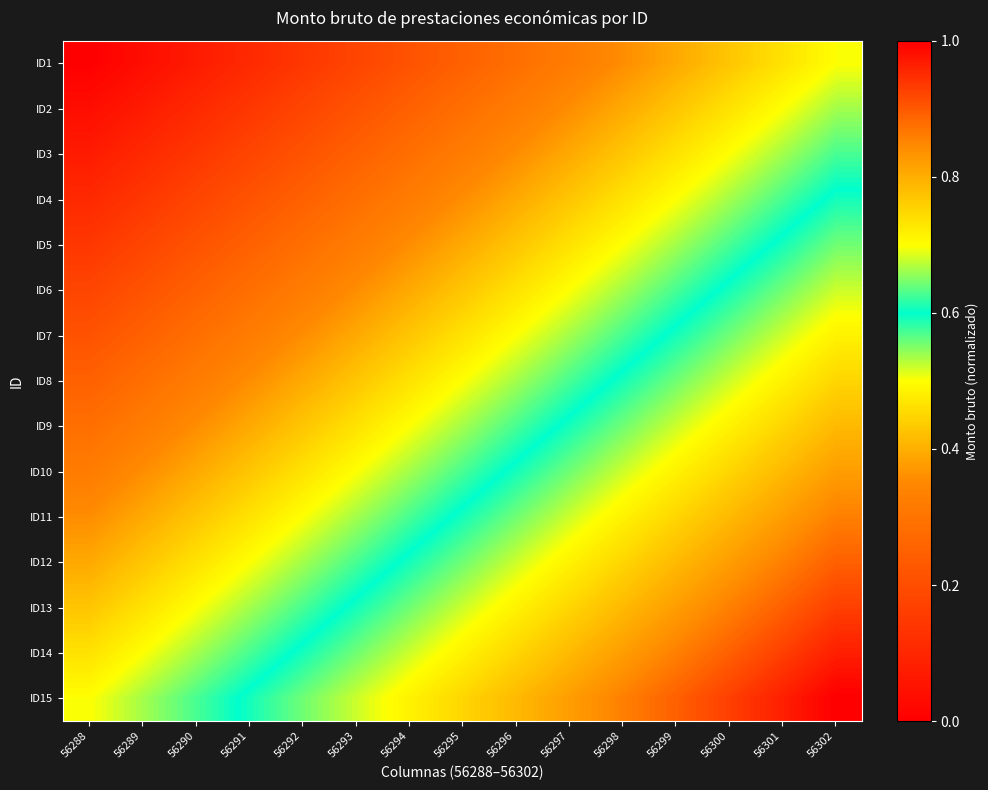

What is the total value across all series at 56301?

10.7